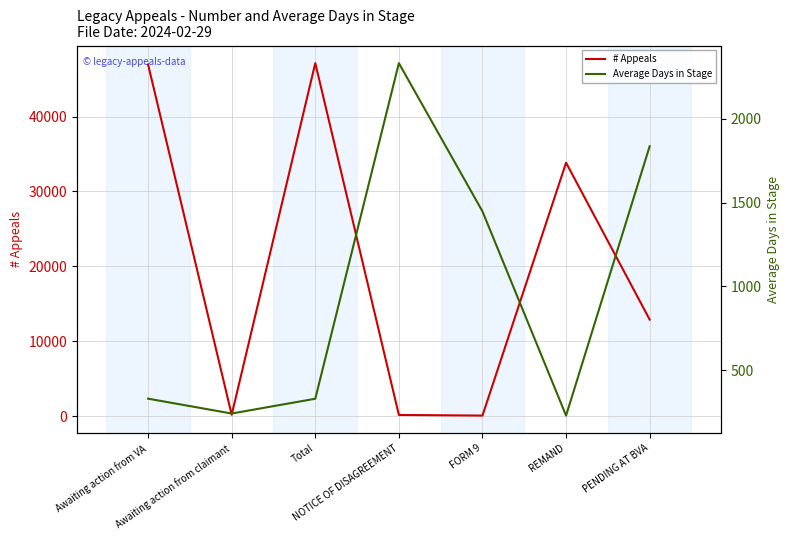

Rank the series by their average value, from lowest to highest.

Average Days in Stage, # Appeals